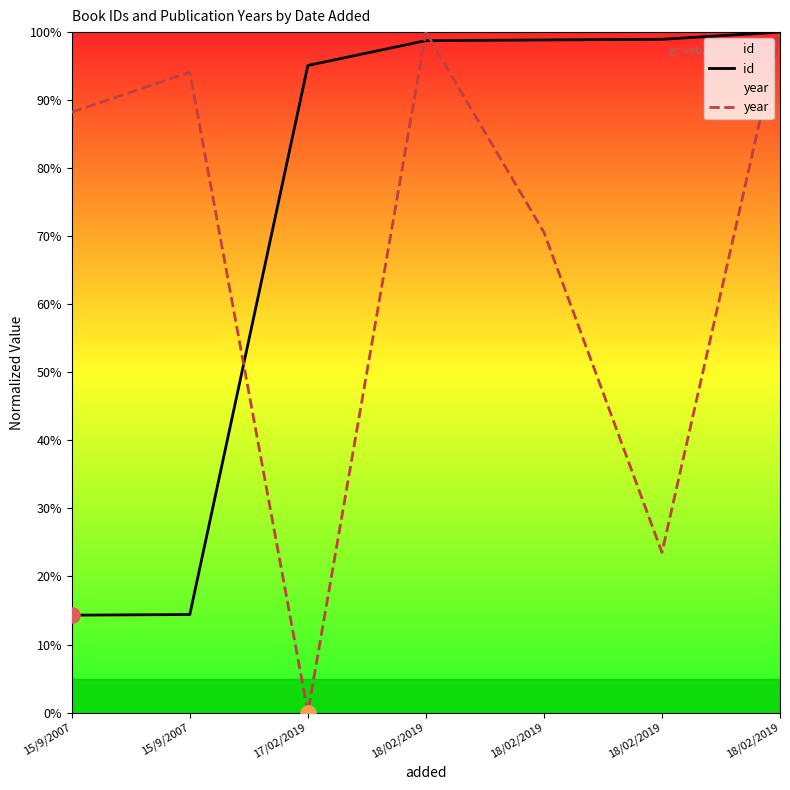

At which category is the sum across all series the highest?

18/02/2019